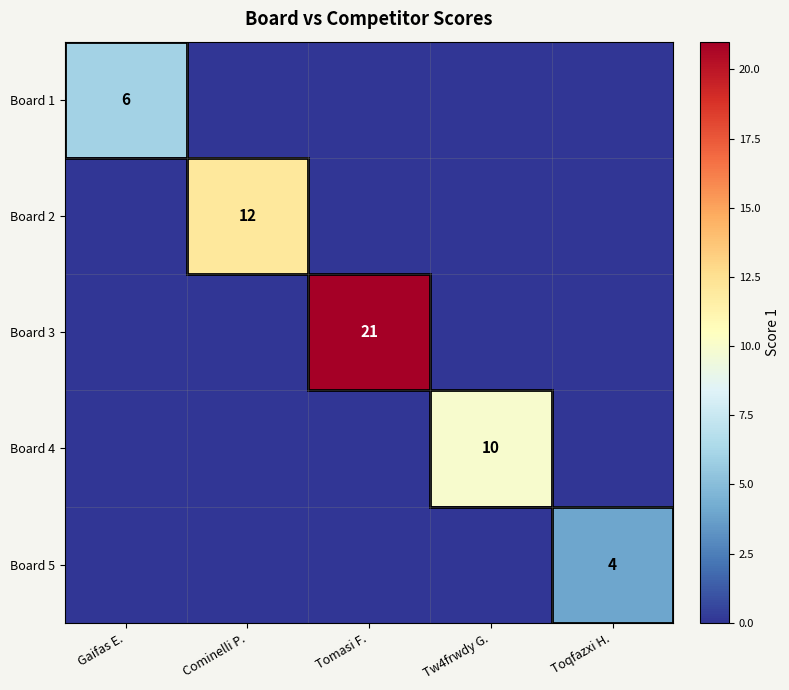

Is it true that Board 5 equals 4 at Toqfazxi H.?

True